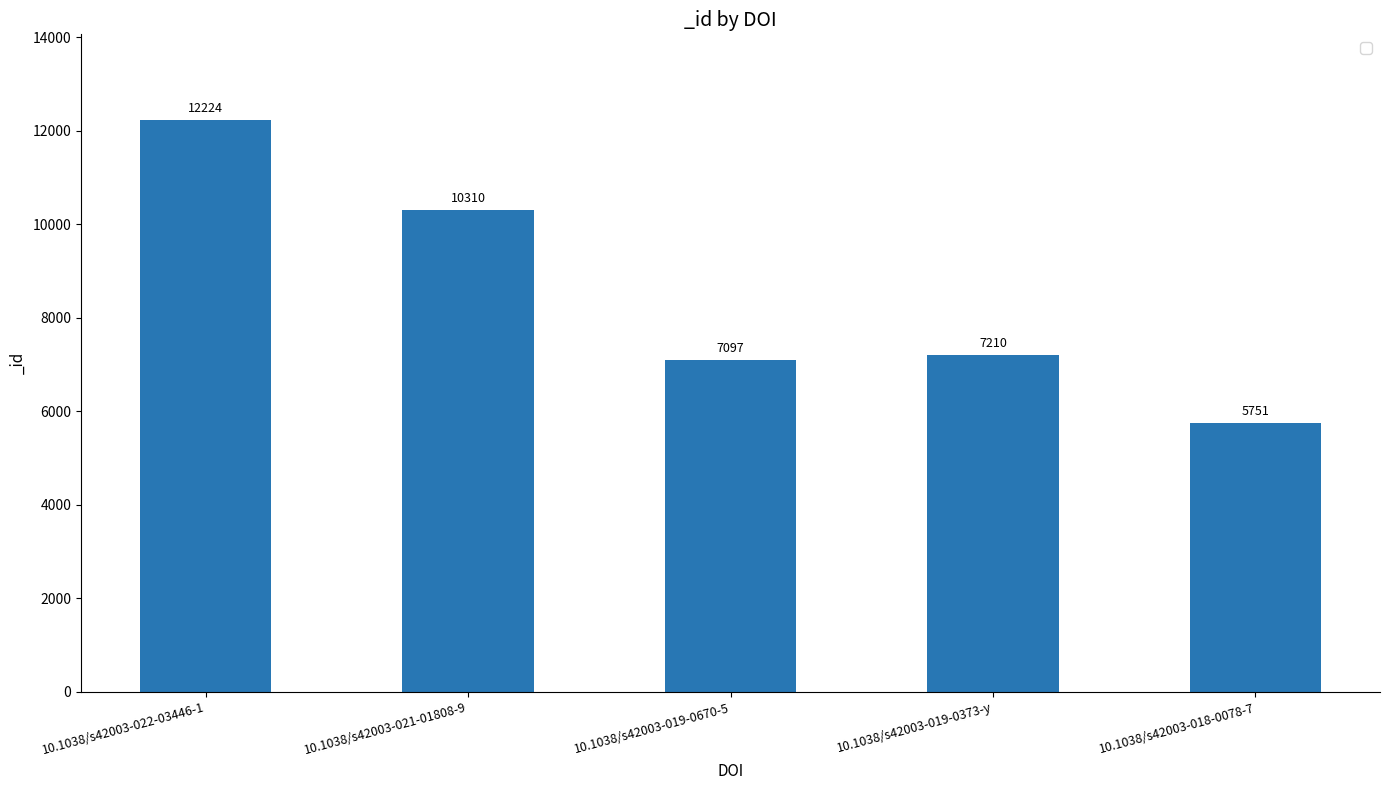

At which label is the value closest to 8987?

10.1038/s42003-021-01808-9